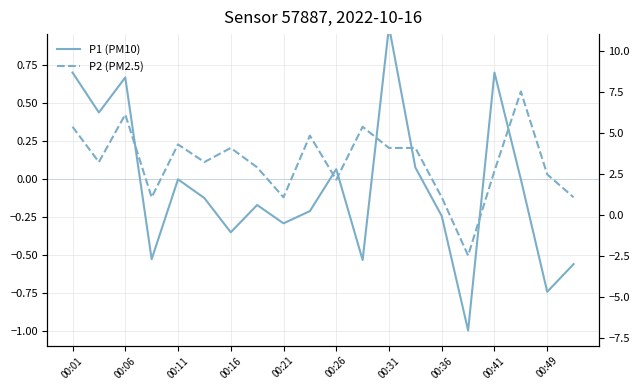

Is it true that P2 equals 4.1 at 13?

True